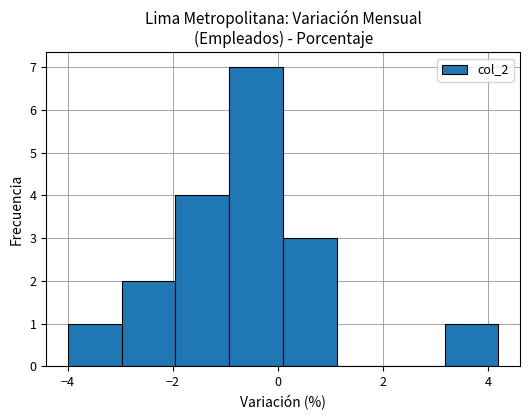

Reading left to right, transcribe this chart: for each bar, give the range it covers on the x-axis and its height. Neither the bar edges nor the heights are printed on the chart, so give them approximately, as read against the axes.

-4.0 to -3.0: 1
-3.0 to -2.0: 2
-2.0 to -1.0: 4
-1.0 to 0.2: 7
0.2 to 1.2: 3
1.2 to 2.2: 0
2.2 to 3.2: 0
3.2 to 4.2: 1